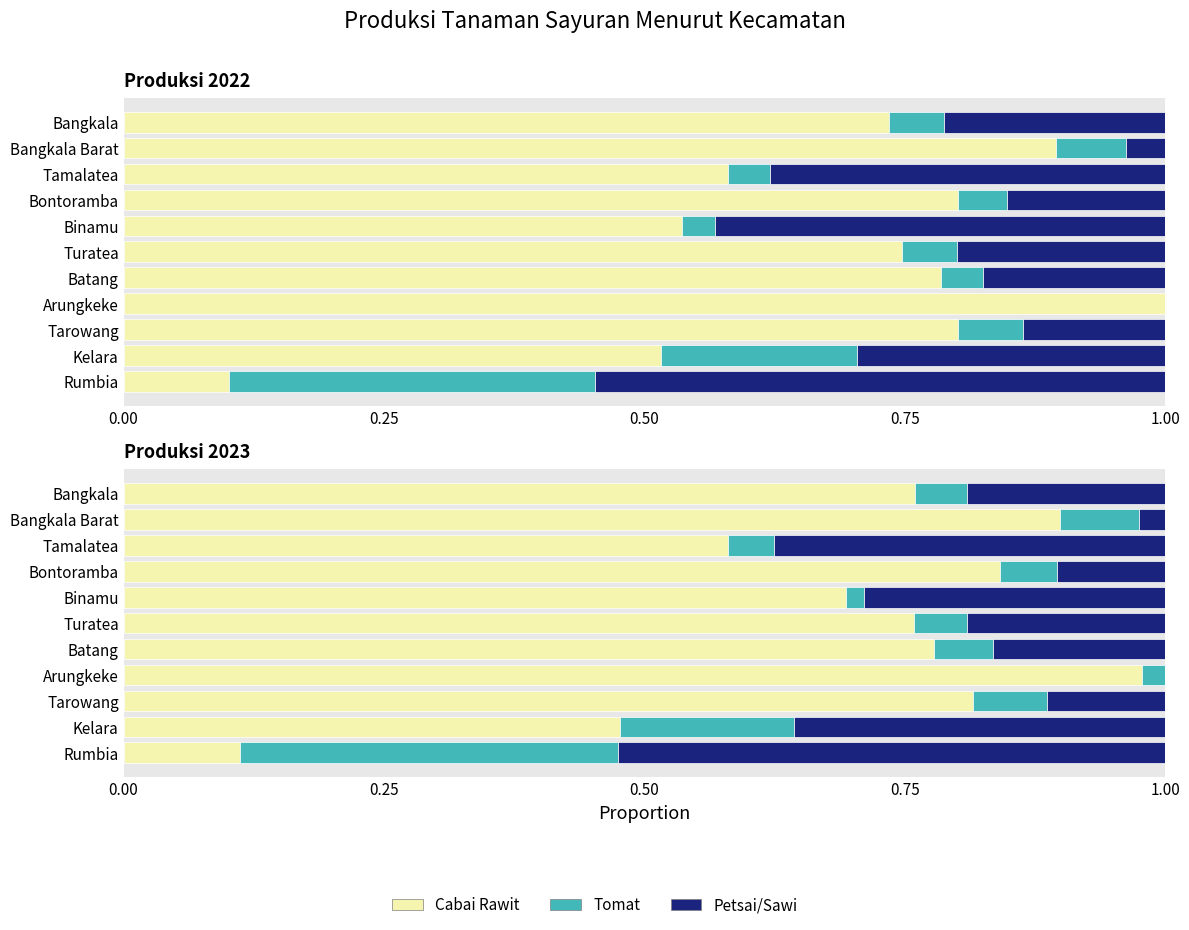

Between Turatea and Batang, which is larger?

Batang